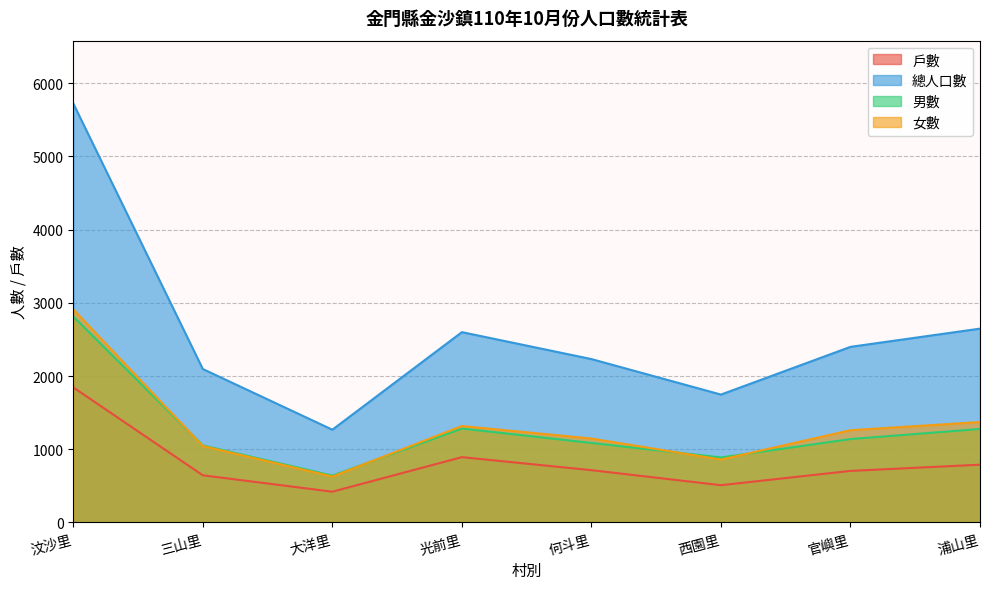

Reading left to right, list all the values displayed in this chart.

戶數: 汶沙里=1845	三山里=644	大洋里=420	光前里=892	何斗里=714	西園里=509	官嶼里=704	浦山里=789
總人口數: 汶沙里=5724	三山里=2096	大洋里=1267	光前里=2600	何斗里=2232	西園里=1747	官嶼里=2399	浦山里=2648
男數: 汶沙里=2813	三山里=1052	大洋里=640	光前里=1283	何斗里=1086	西園里=888	官嶼里=1139	浦山里=1277
女數: 汶沙里=2911	三山里=1044	大洋里=627	光前里=1317	何斗里=1146	西園里=859	官嶼里=1260	浦山里=1371